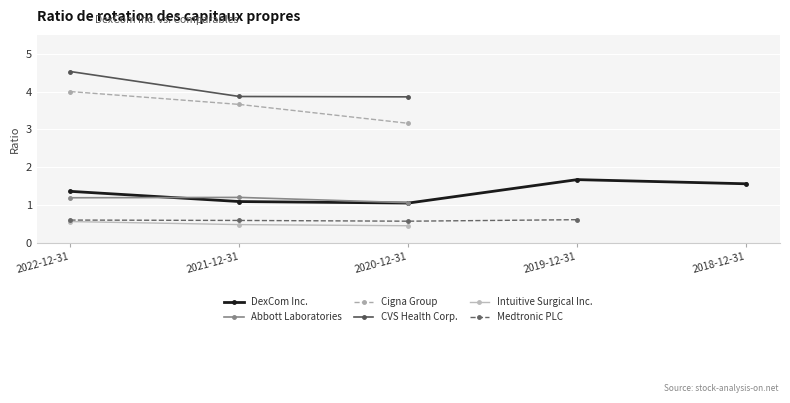

What is the maximum value for Intuitive Surgical Inc.?

0.6